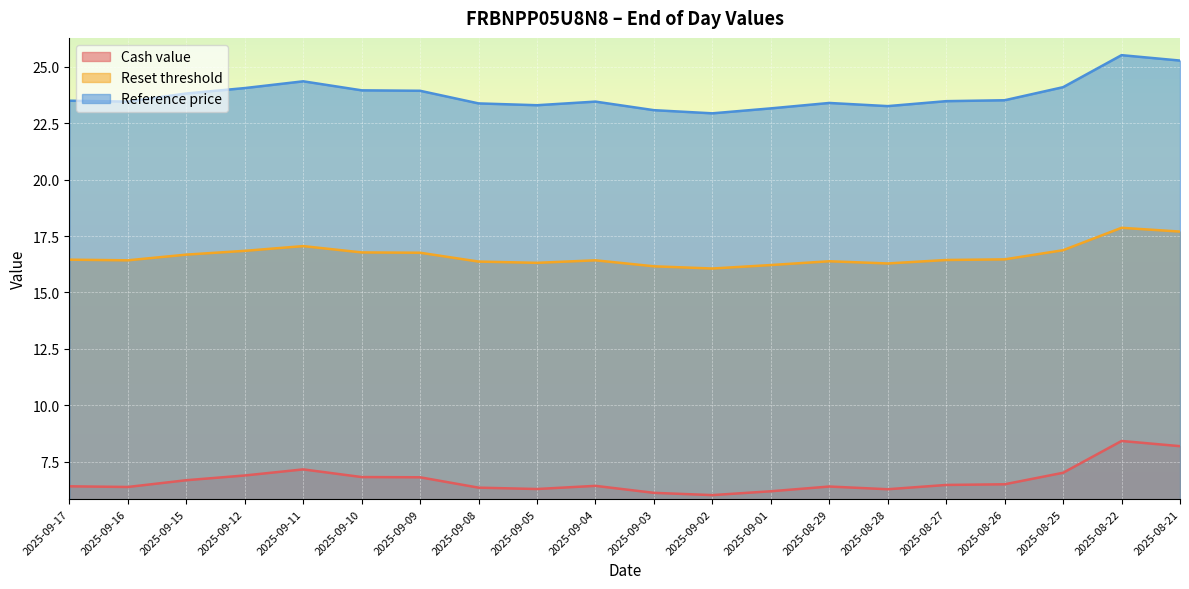

True or false: Reference price has more than 0 points higher than both neighbors.

True